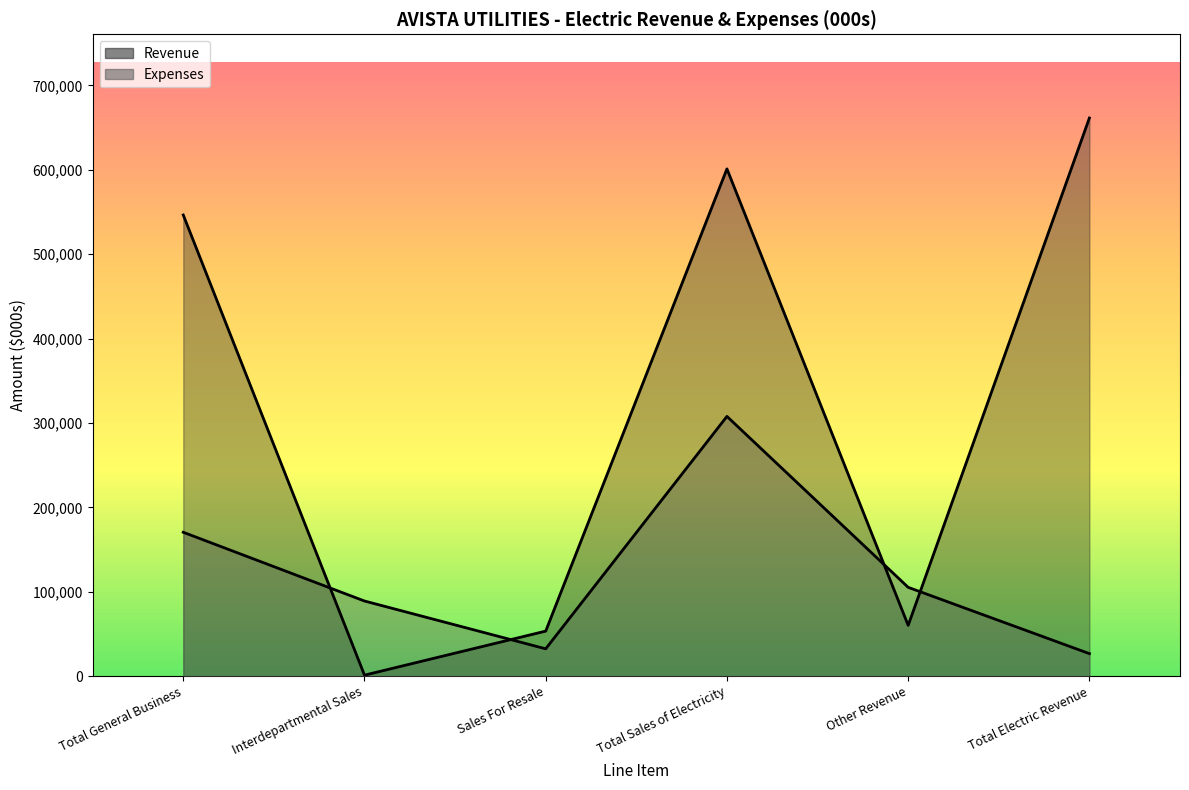

What are all the series names shown in the legend?

Revenue, Expenses